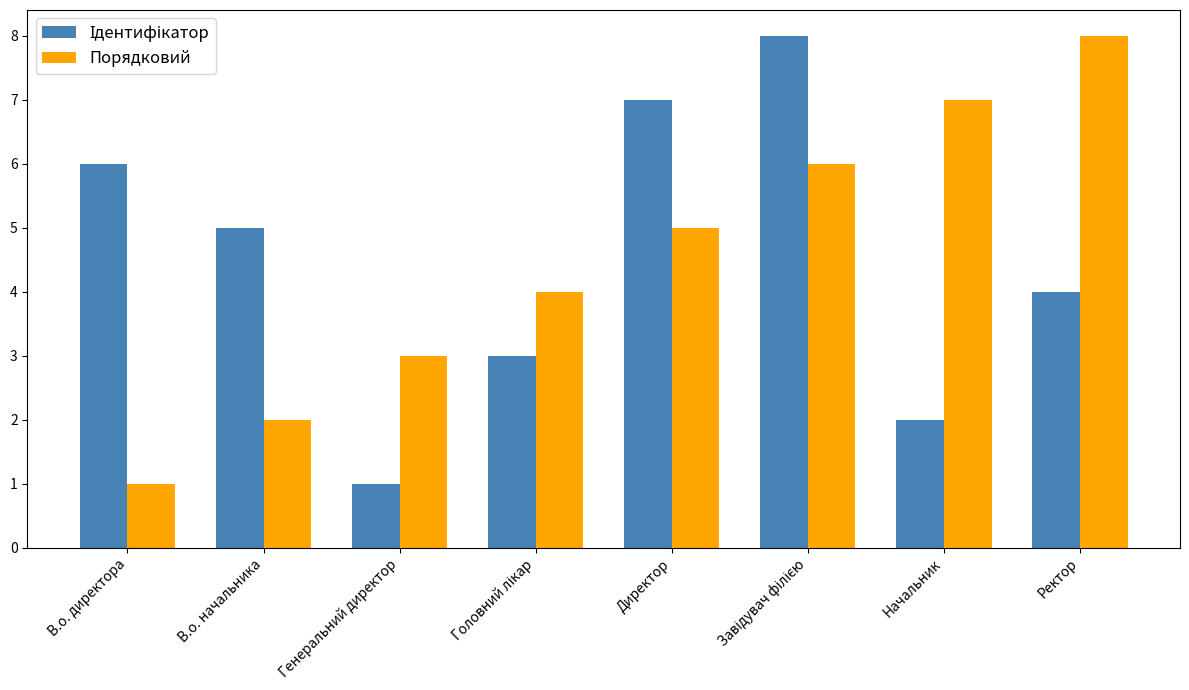

What is the greatest value displayed?

8